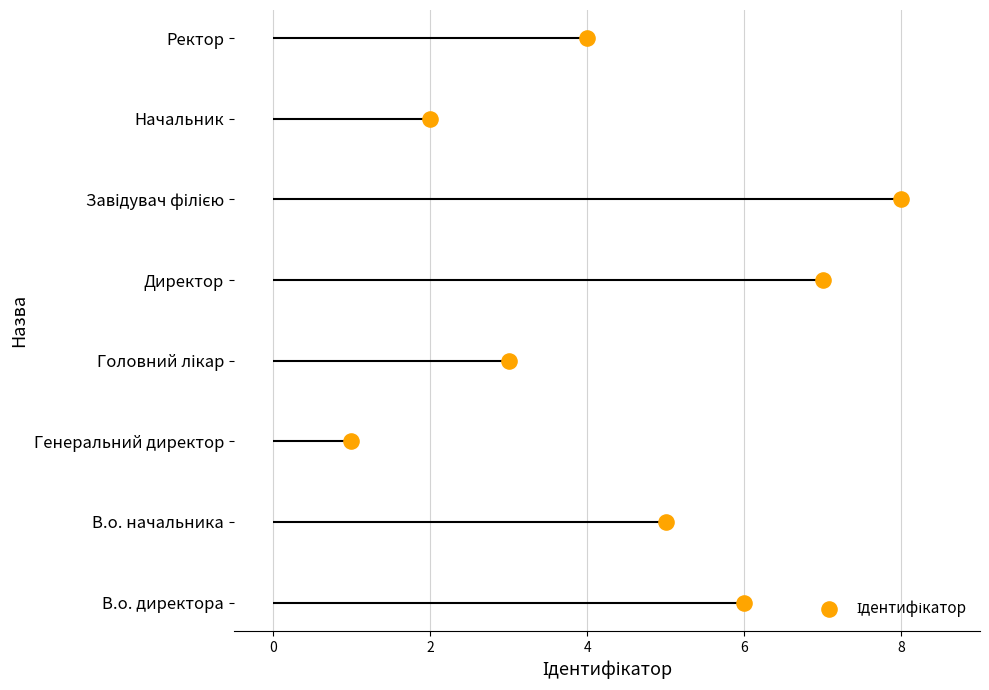

What is the change in value from Директор to Завідувач філією?

+1